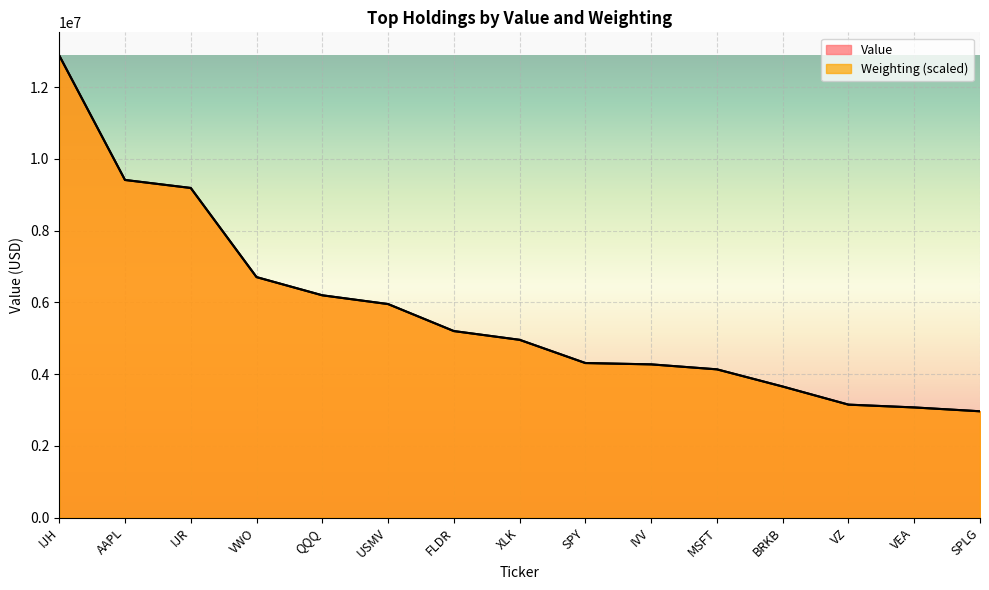

Which series has the largest total across all categories?

Weighting